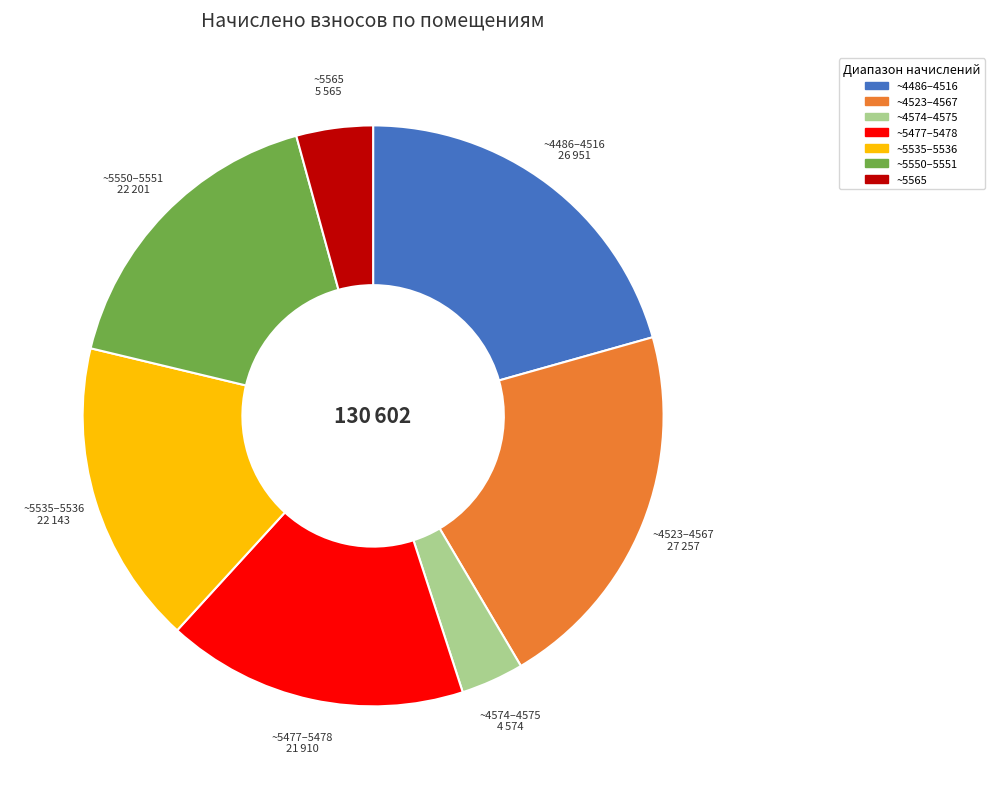

Is there any slice that represents more than half of the pie?

No